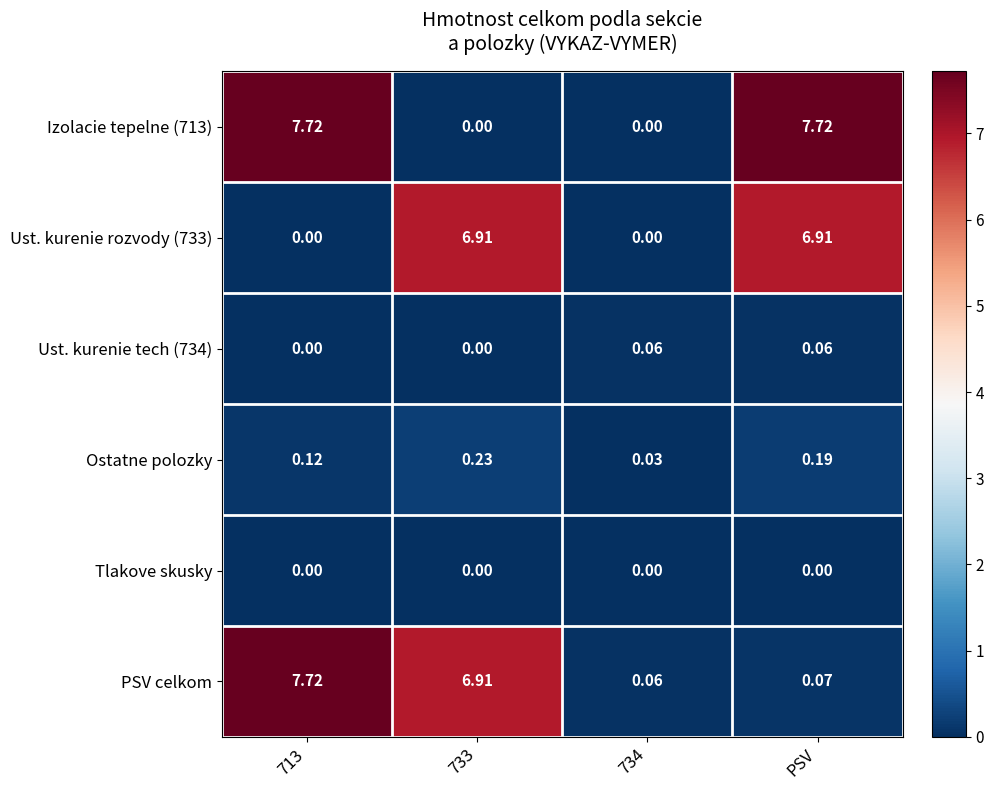

Is the value of Ostatne polozky at 734 greater than the value of Tlakove skusky at PSV?

Yes